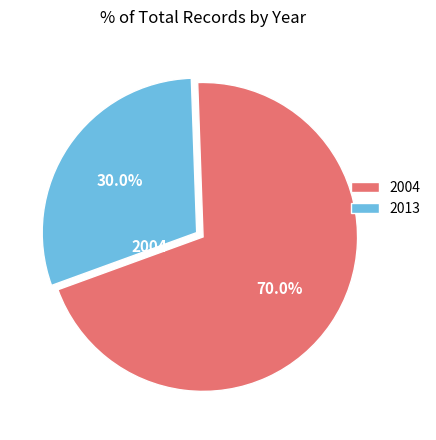

Is there any slice that represents more than half of the pie?

Yes